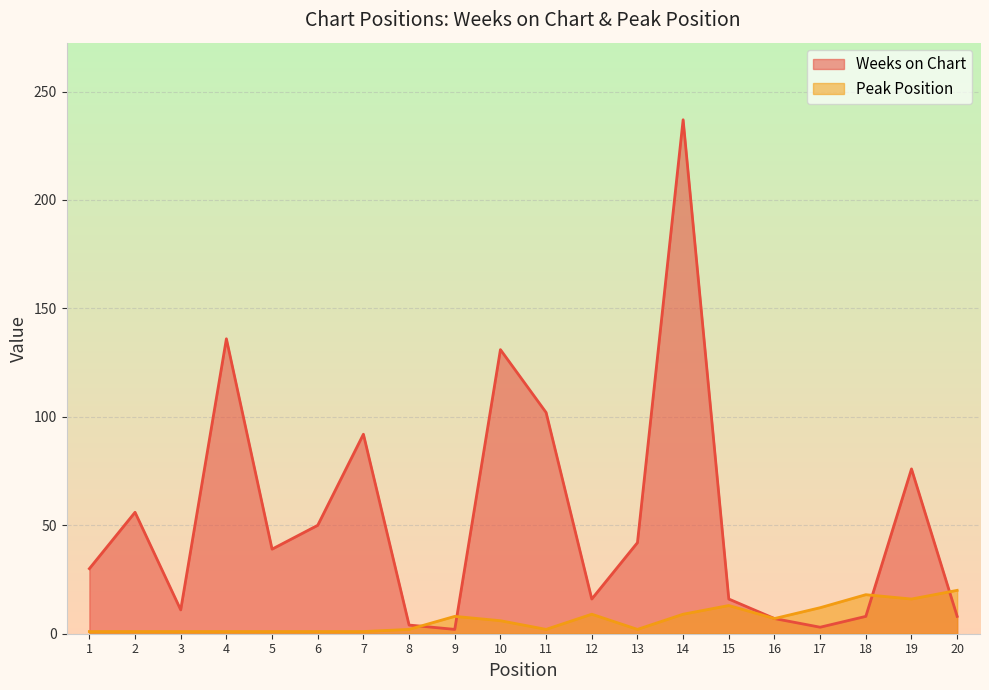

What is the total value across all series at 3?

12